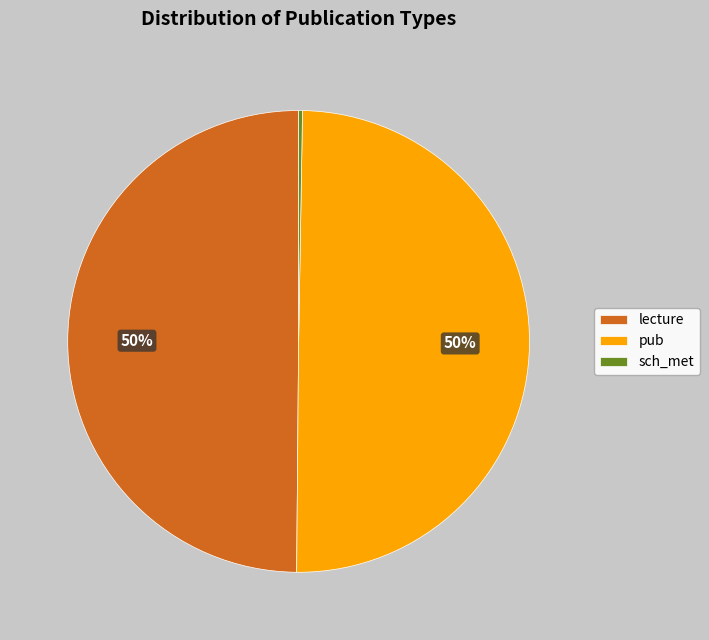

Is lecture the majority of the pie?

No